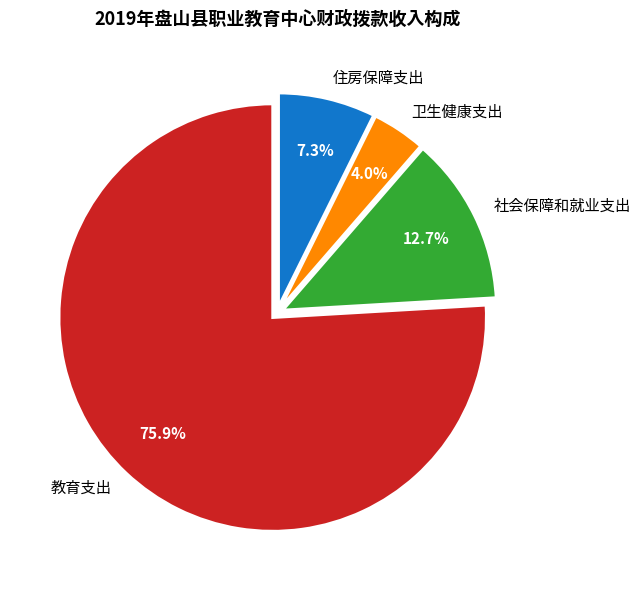

Does 教育支出 represent more than half of the total?

Yes